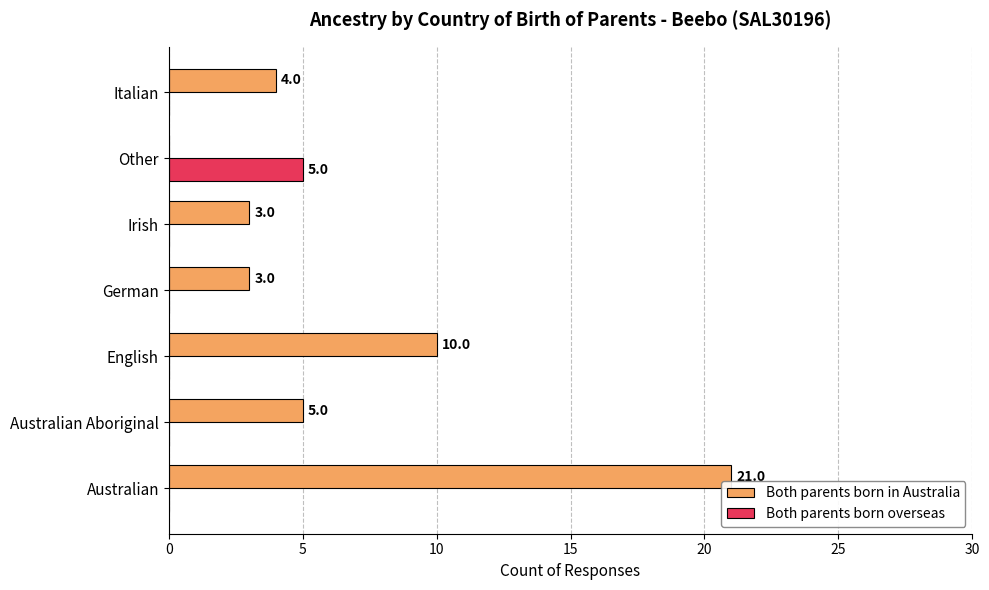

Where is Both parents born in Australia nearest to the value 10?

English